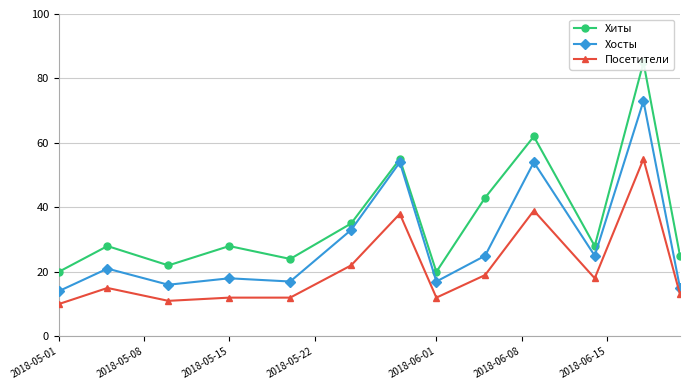

True or false: Хосты and Посетители intersect in this chart.

False